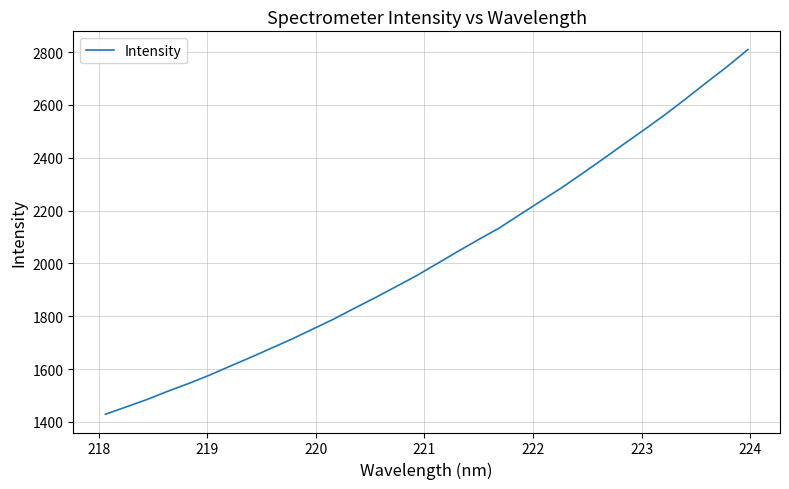

What is the minimum value shown in the chart?

1429.3